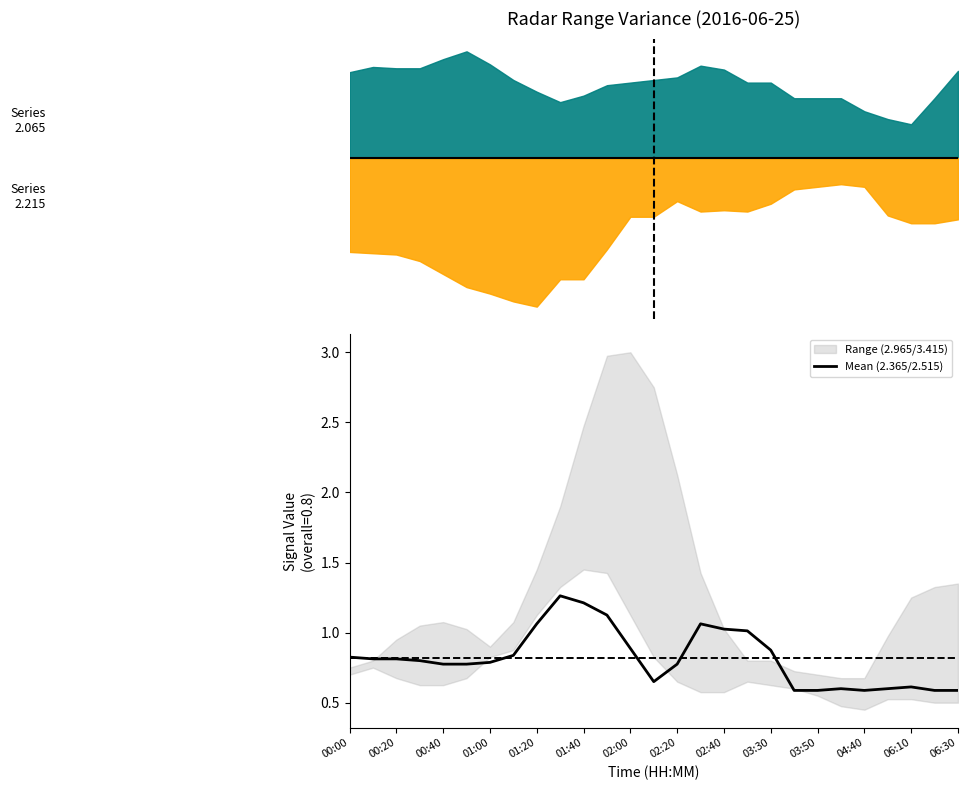

The Mean (2.365/2.515) series shows 0.8 at 01:40. True or false?

False